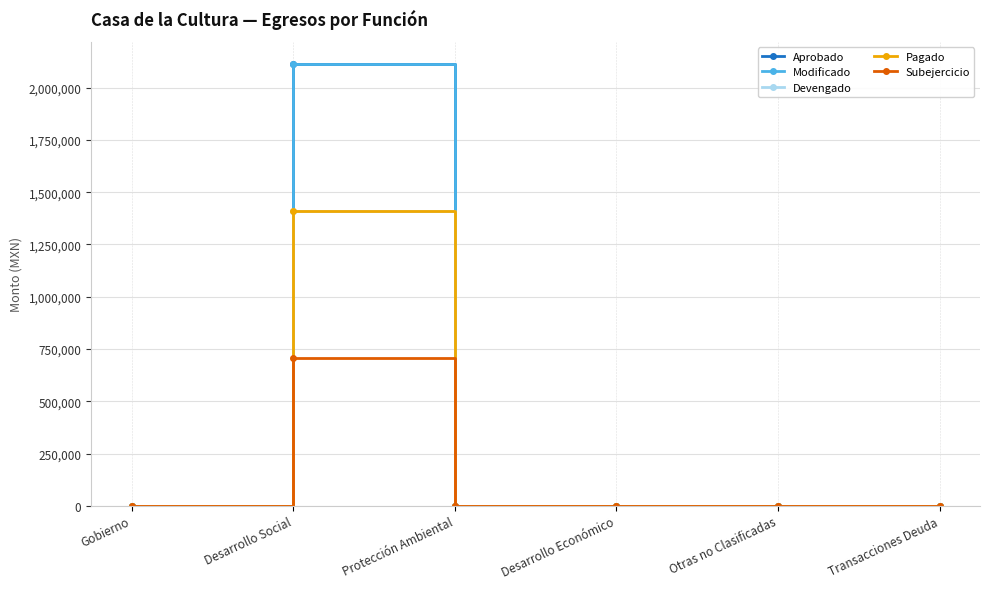

What is the label of the 6th point from the left?

Transacciones Deuda